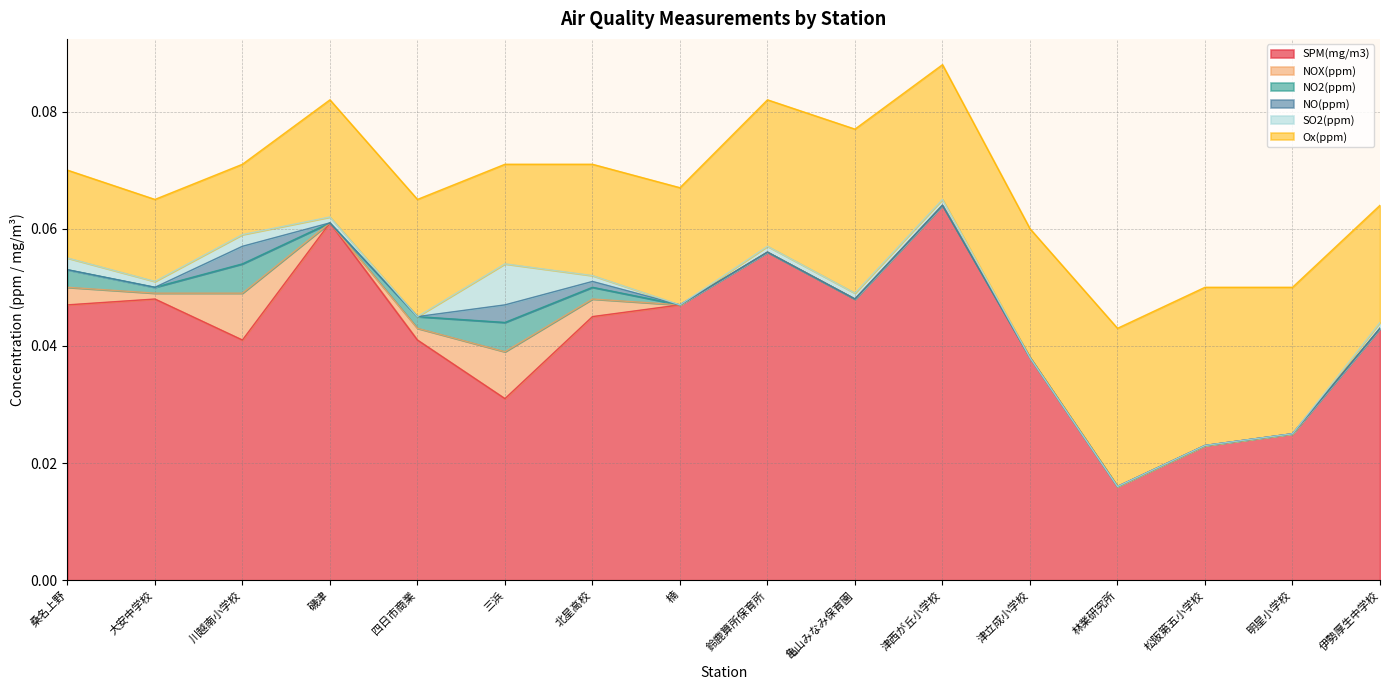

The value of NOX(ppm) at 桑名上野 is 0.0. True or false?

True